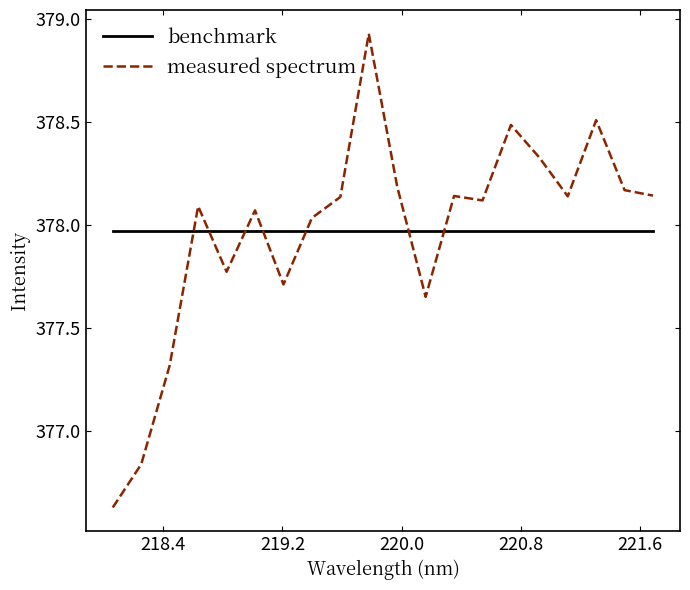

Which series has the largest range (max minus min)?

measured spectrum